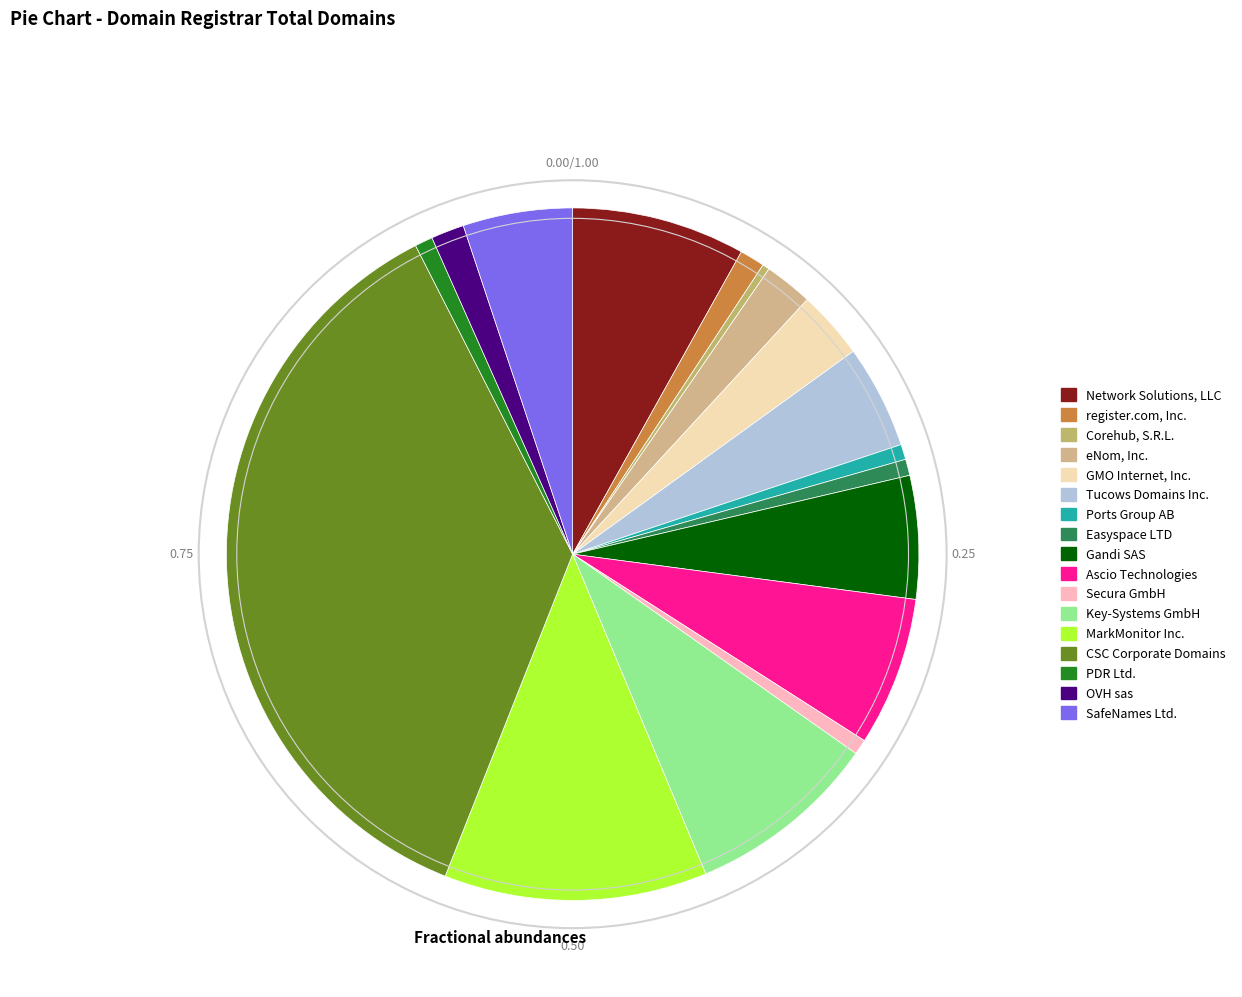

Which slice is the smallest?

Corehub, S.R.L.